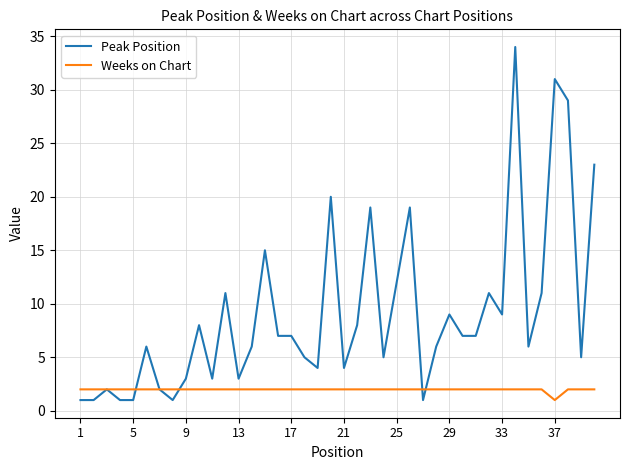

What is the difference between the maximum and minimum values in the Weeks on Chart series?

1